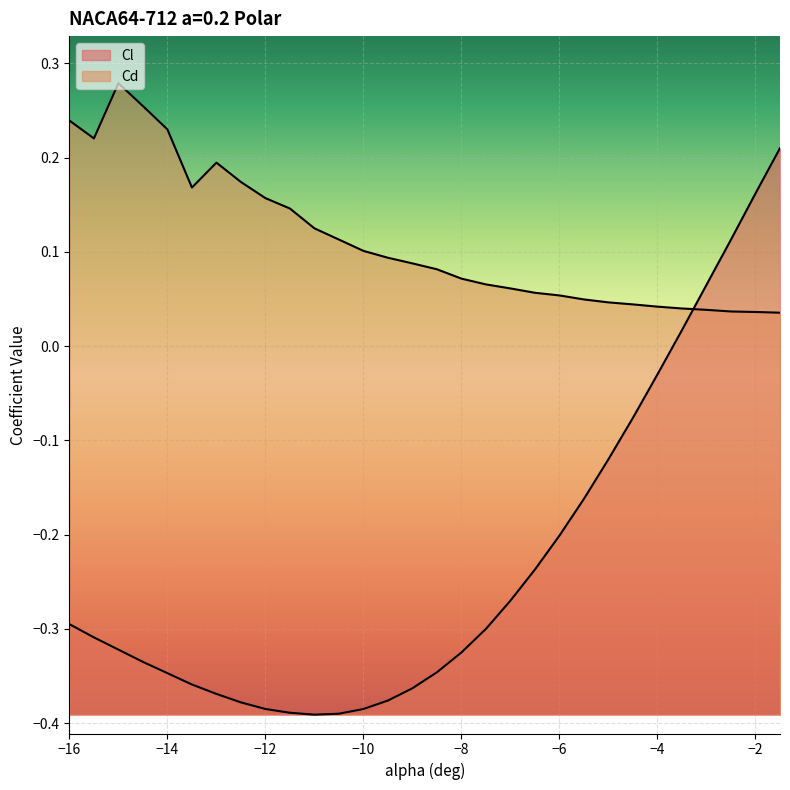

How many interior local valleys does the Cd series have?

2